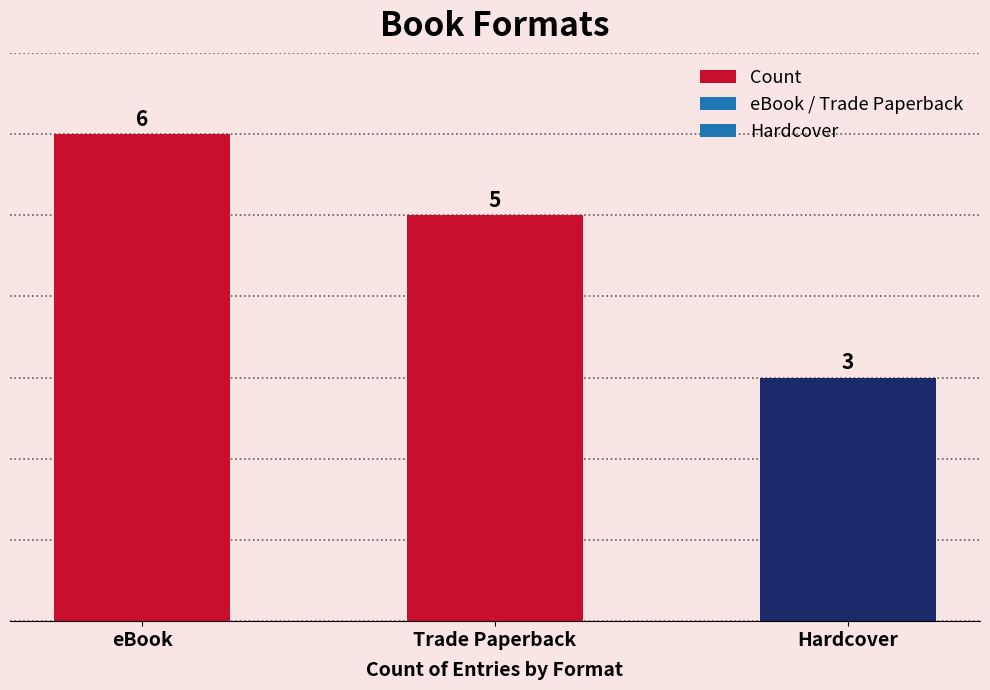

Reading right to left, what are all the values shown in this chart?

Hardcover=3	Trade Paperback=5	eBook=6